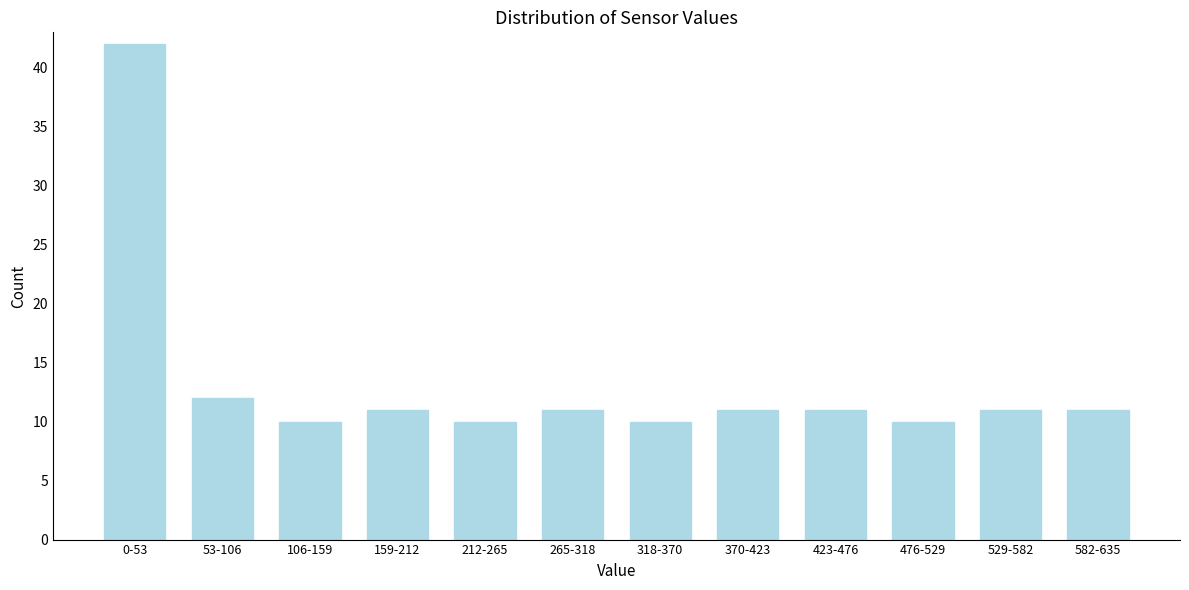

Reading left to right, list all the values displayed in this chart.

0-53=42	53-106=12	106-159=10	159-212=11	212-265=10	265-318=11	318-370=10	370-423=11	423-476=11	476-529=10	529-582=11	582-635=11